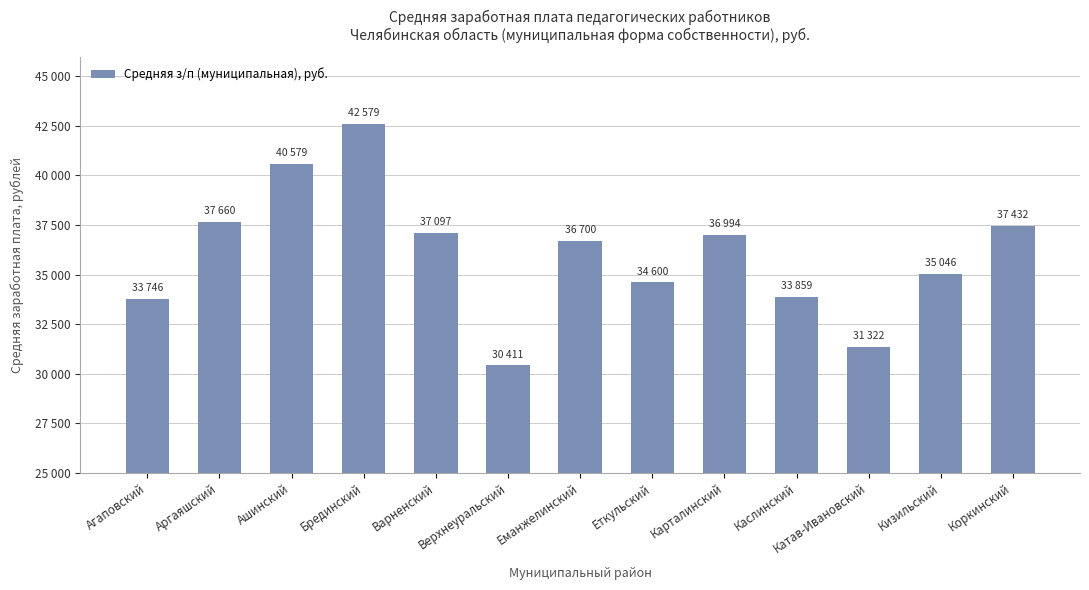

Which category has the highest value across all series?

Брединский